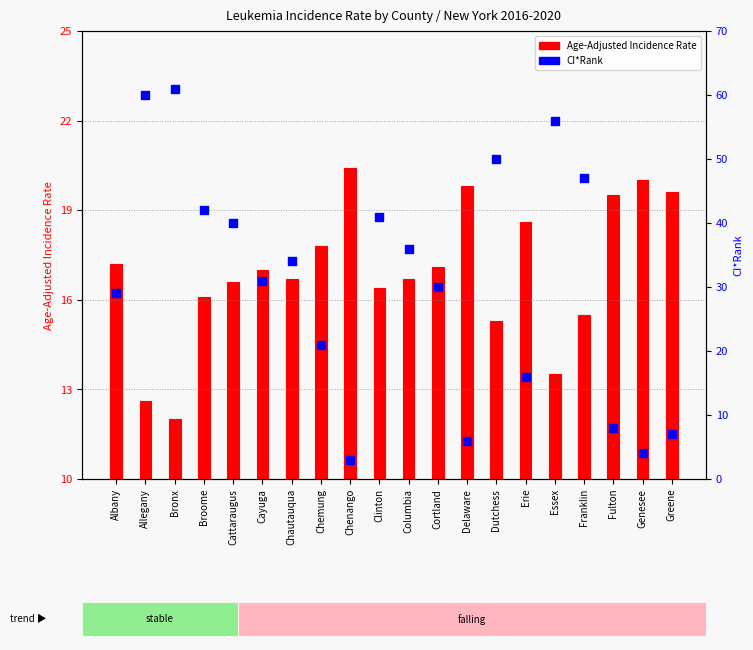

Which series has the largest Y range (max minus min)?

CI*Rank